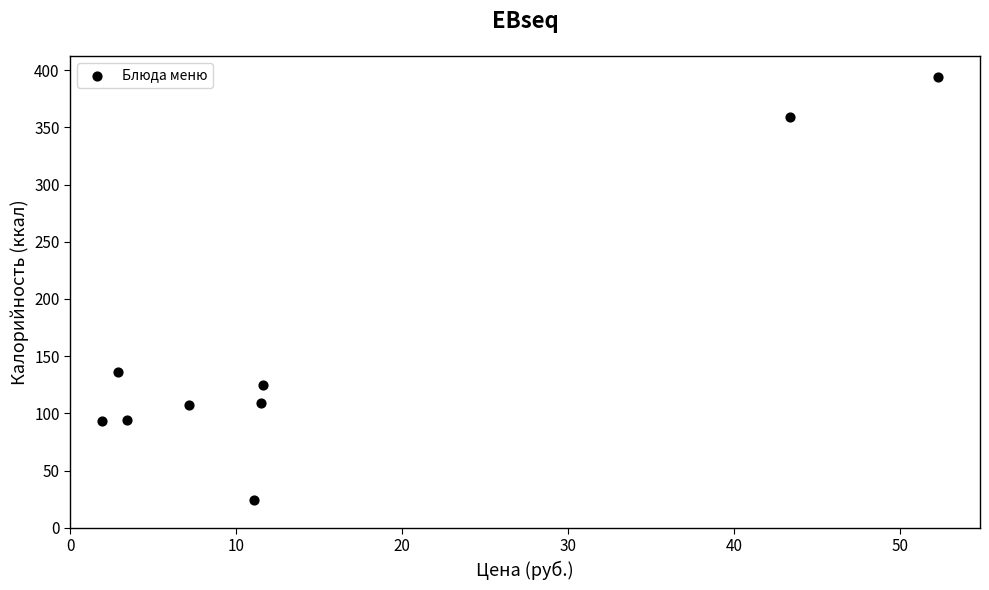

What Y value in the scatter plot is closest to 209?

136.0